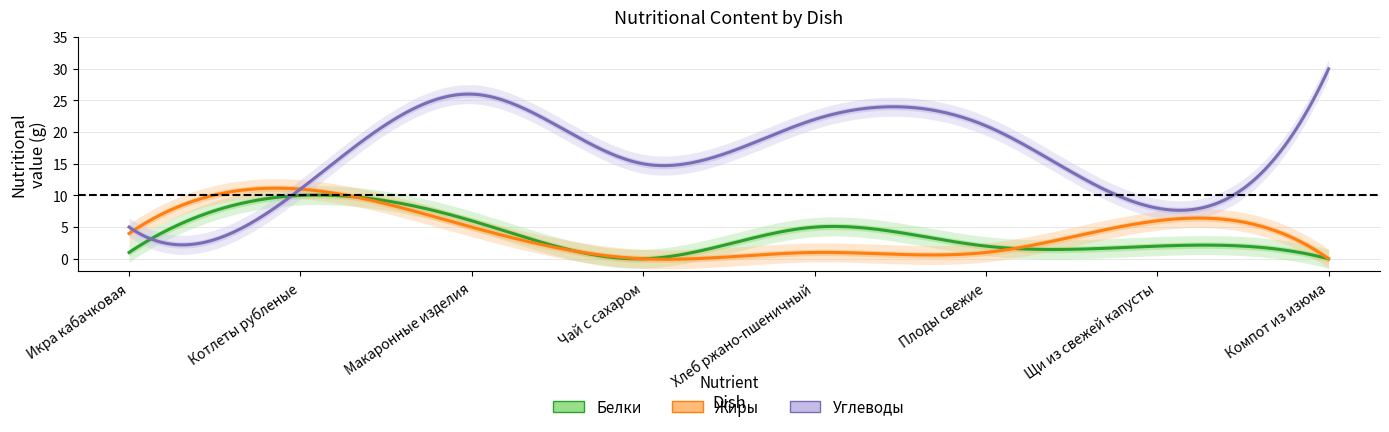

What is the difference between the second highest and second lowest values in the Углеводы series?

18